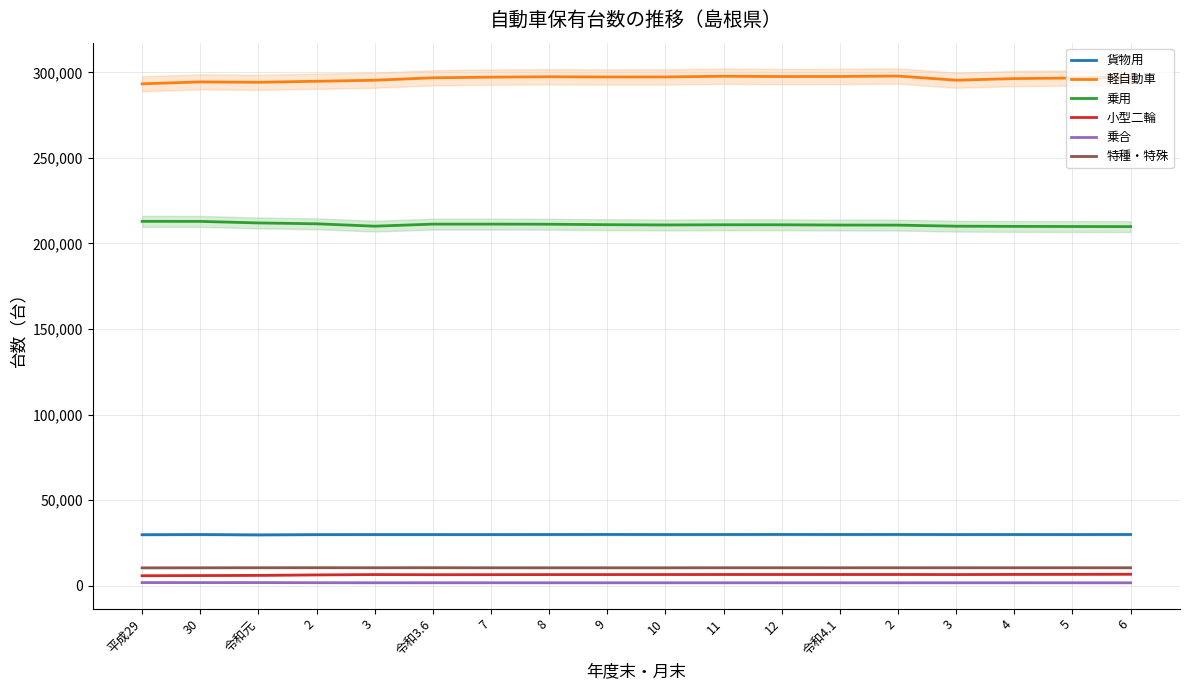

Reading right to left, transcribe all the data shown in this chart.

貨物用: 29866	29817	29836	29818	29878	29857	29887	29852	29843	29883	29839	29805	29813	29818	29788	29644	29835	29739
軽自動車: 297173	296729	296394	295434	297885	297624	297588	297751	297357	297326	297464	297229	296858	295434	294828	294225	294460	293326
乗用: 209863	209911	209989	210102	210716	210765	210922	210936	210828	210984	211244	211309	211308	210102	211502	211998	212907	212932
小型二輪: 6615	6554	6515	6431	6478	6463	6468	6463	6448	6430	6416	6379	6347	6431	6230	5958	5848	5749
乗合: 1614	1616	1622	1625	1619	1620	1616	1617	1615	1626	1625	1632	1636	1625	1654	1740	1734	1745
特種・特殊: 10409	10414	10413	10415	10413	10404	10410	10408	10384	10386	10391	10393	10436	10415	10432	10425	10386	10355